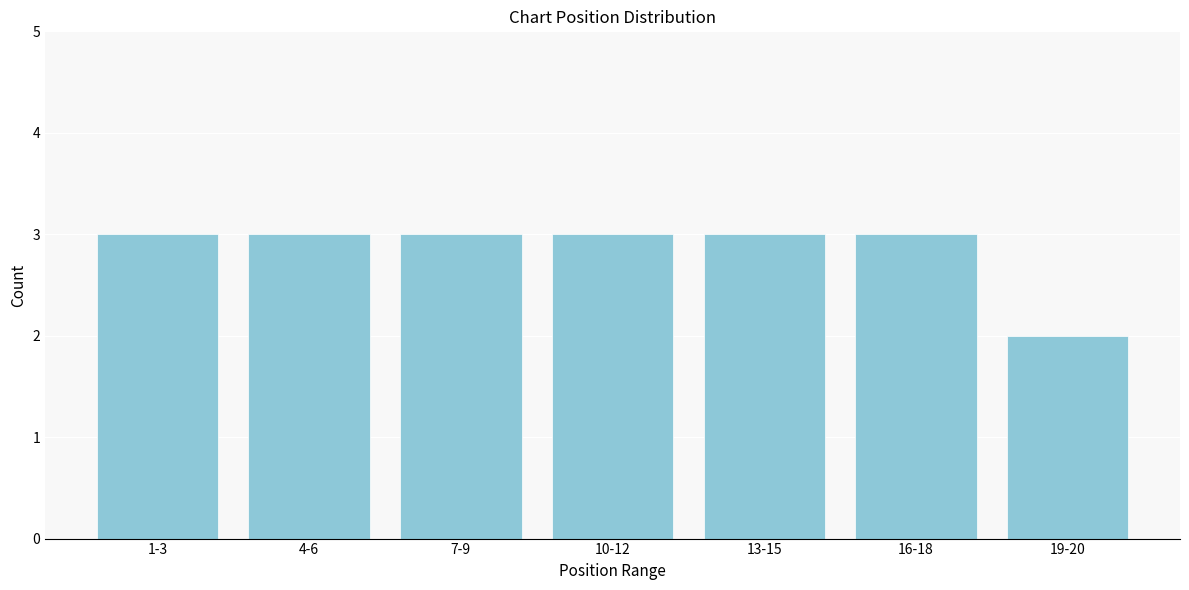

Reading left to right, what are all the values shown in this chart?

3	3	3	3	3	3	2